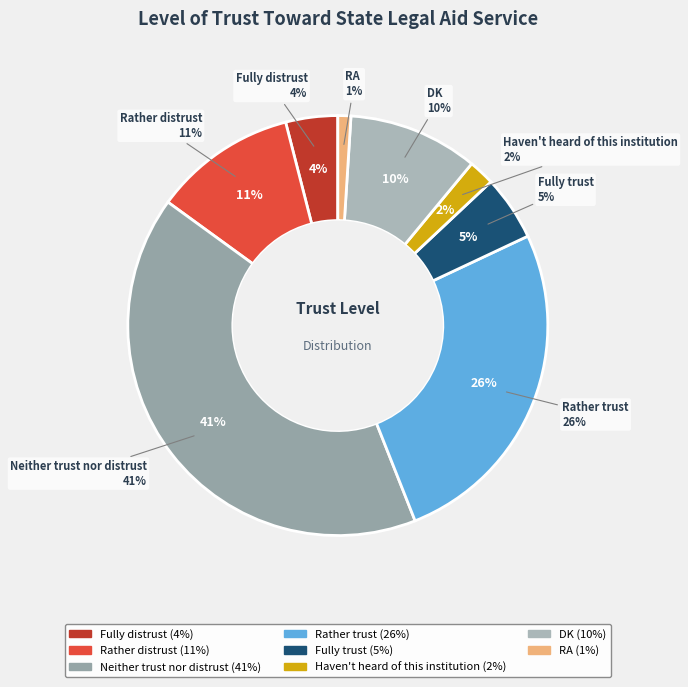

What is the ratio of the value at Rather trust to the value at Fully distrust?

6.5